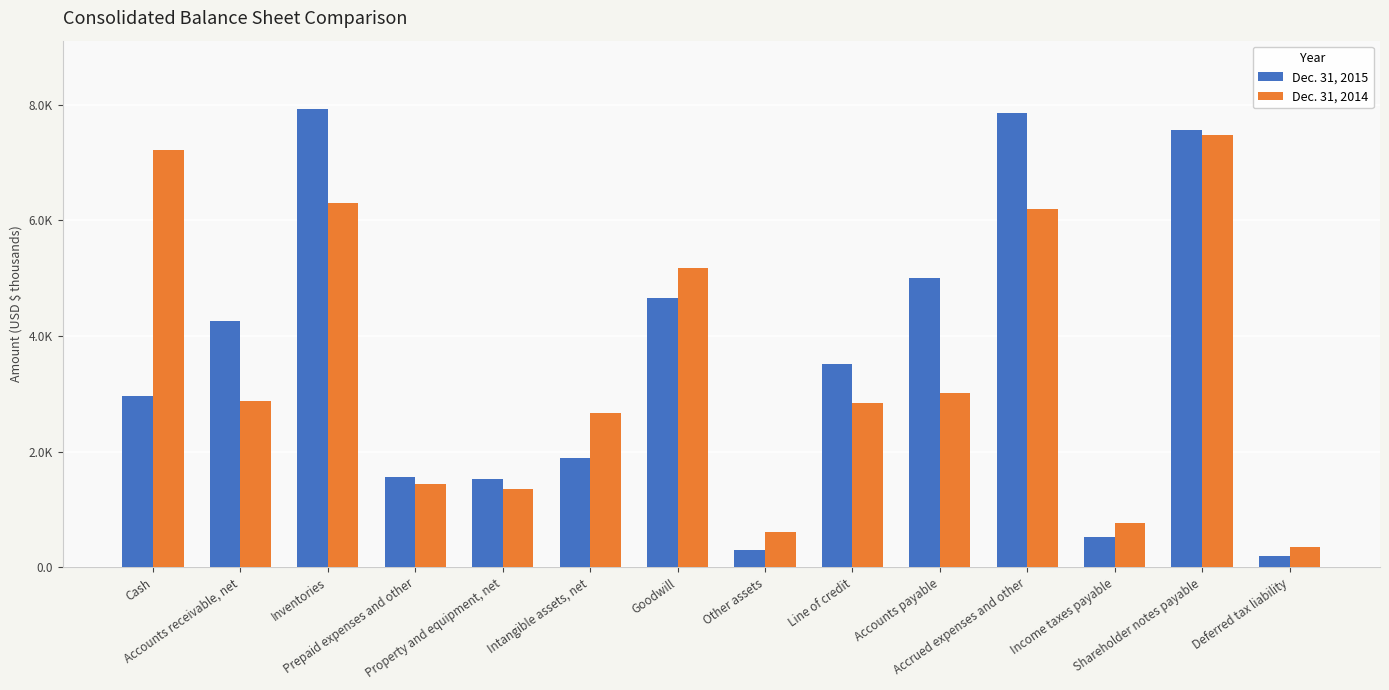

Between Intangible assets, net and Accounts payable, which series saw the biggest shift?

Dec. 31, 2015